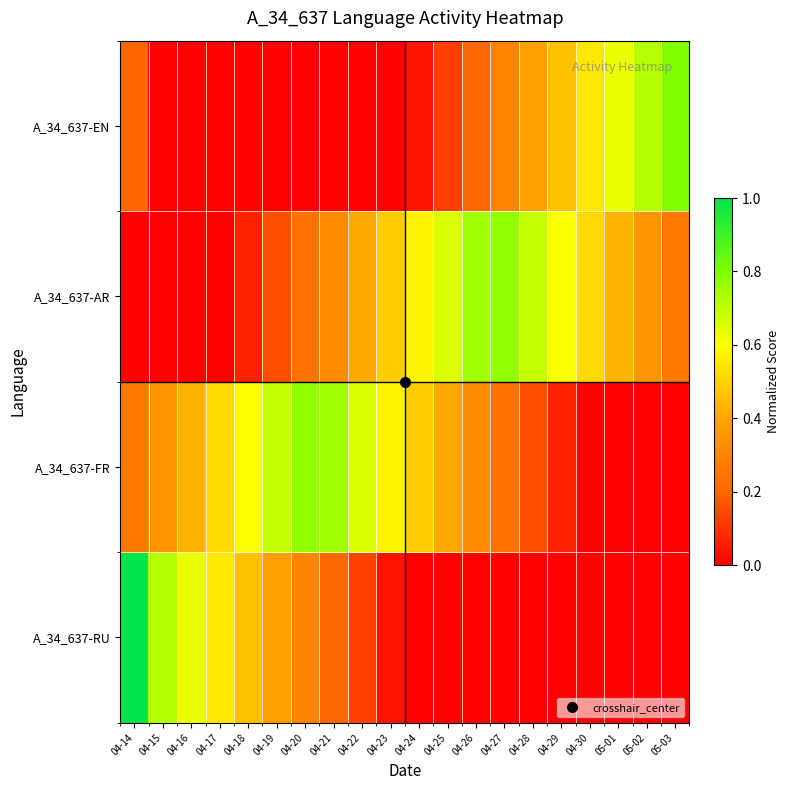

What is the spread (max minus min) of values at 04-30?

0.5